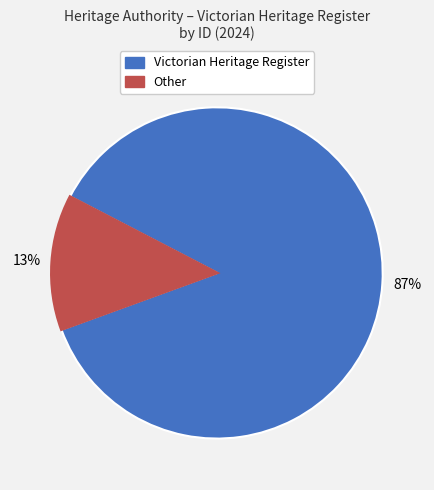

Does any single category account for the majority?

Yes